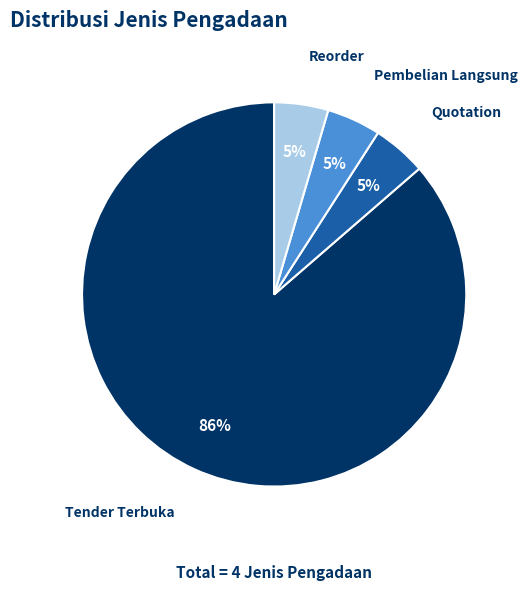

Does Reorder represent more than half of the total?

No